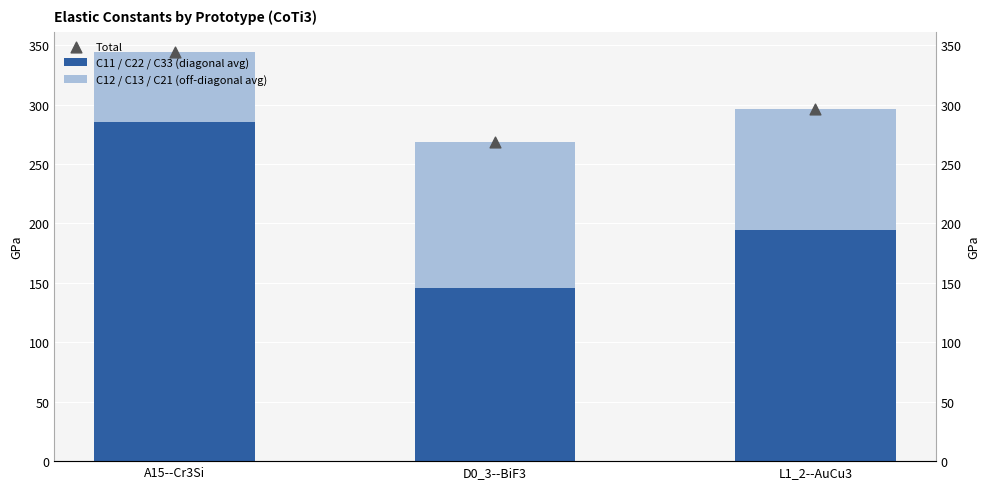

What is the total value across all series at L1_2--AuCu3?

593.1